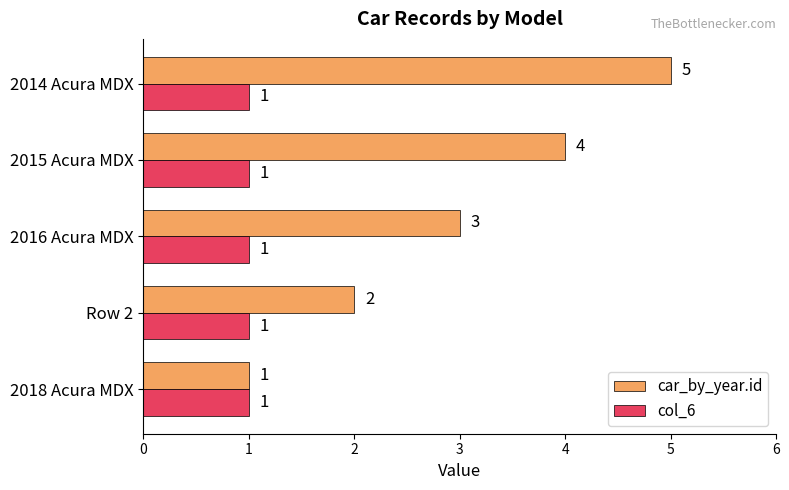

The col_6 series shows 1 at 2016 Acura MDX. True or false?

True